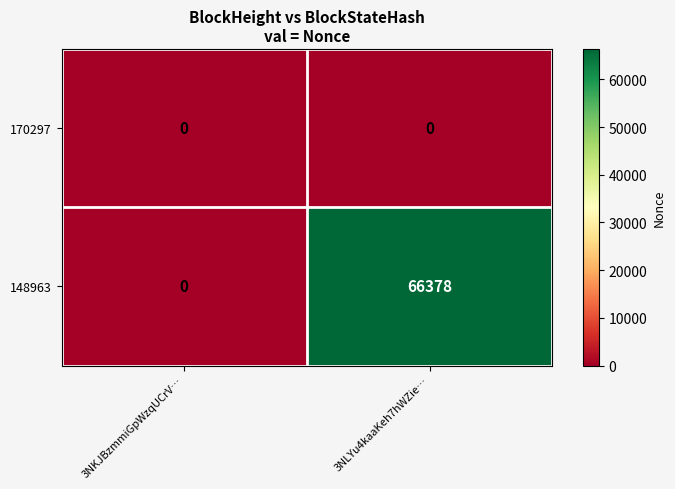

List the series in order of their peak value, highest first.

148963, 170297